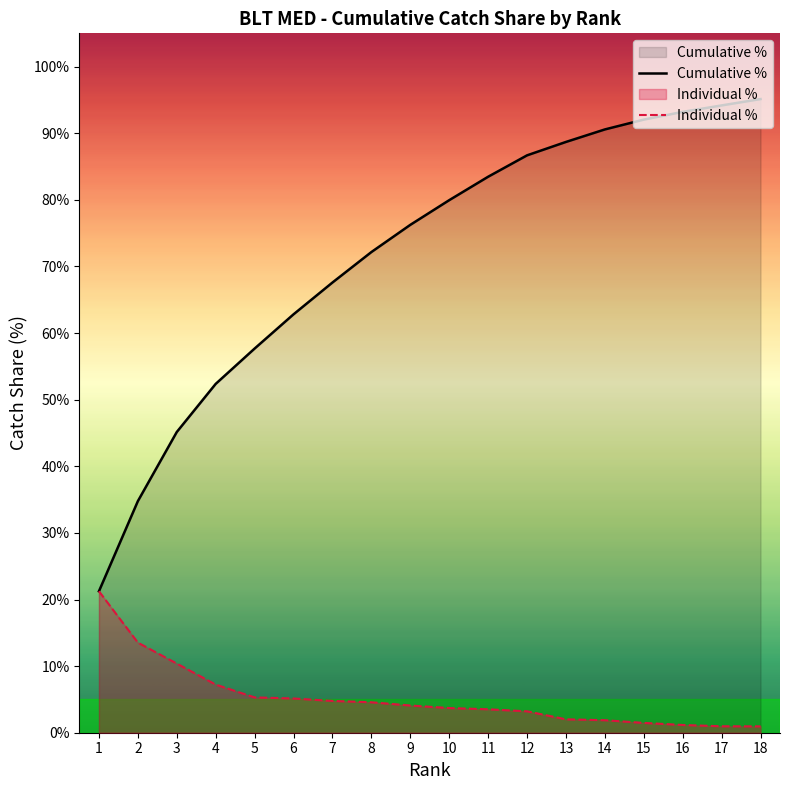

Reading right to left, what are all the values shown in this chart?

Cumulative %: 95.1	94.2	93.2	92.0	90.6	88.7	86.7	83.5	80.0	76.2	72.2	67.6	62.8	57.7	52.4	45.1	34.8	21.2
Individual %: 1.0	1.0	1.2	1.5	1.9	2.0	3.2	3.5	3.7	4.1	4.6	4.8	5.1	5.3	7.2	10.4	13.5	21.2